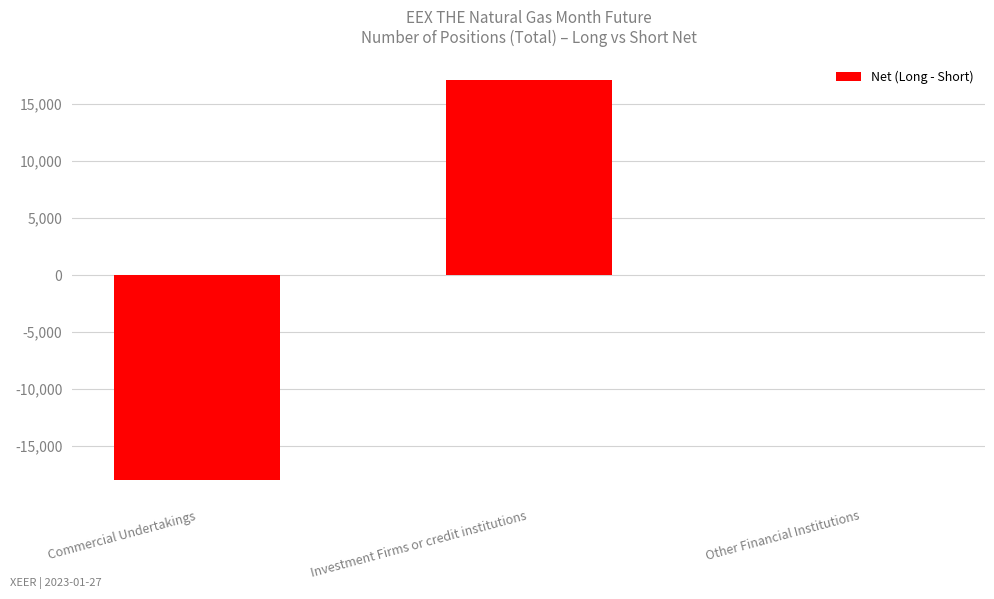

Which label corresponds to the largest value in the chart?

Investment Firms or credit institutions